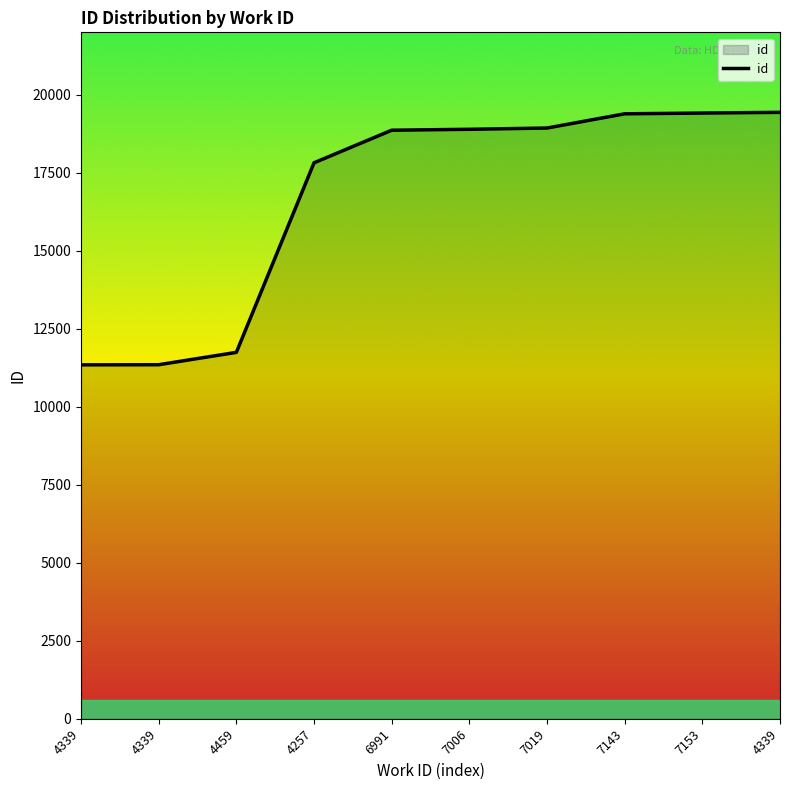

How many lines are shown in the chart?

1